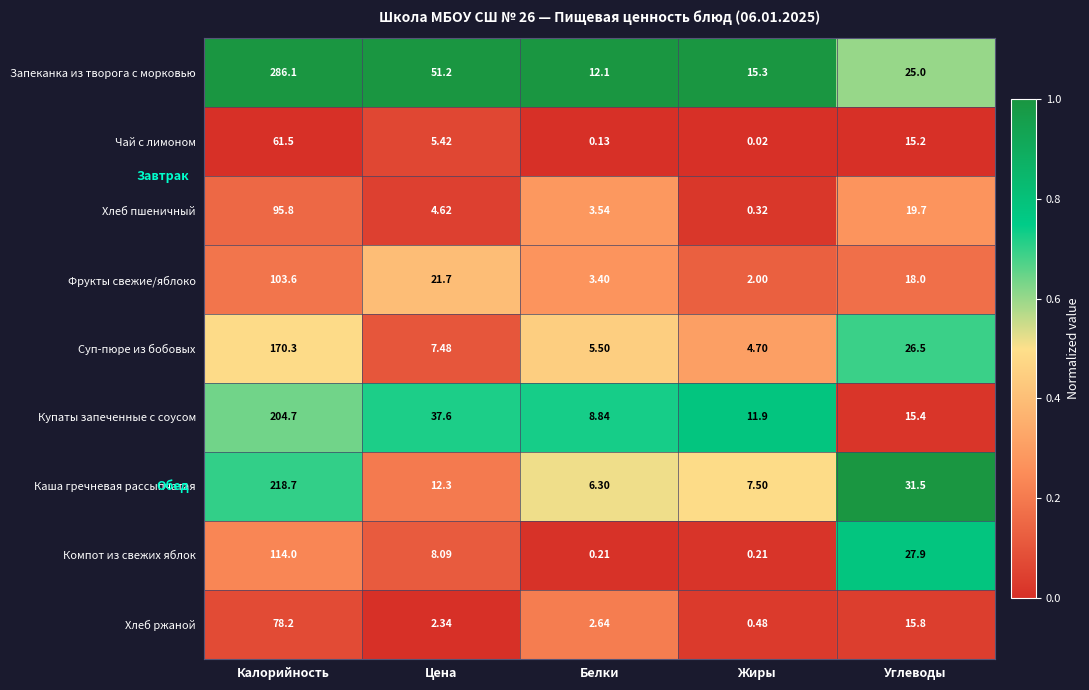

Rank the series by their maximum value, from lowest to highest.

Чай с лимоном, Хлеб ржаной, Хлеб пшеничный, Фрукты свежие/яблоко, Компот из свежих яблок, Суп-пюре из бобовых, Купаты запеченные с соусом, Каша гречневая рассыпчатая, Запеканка из творога с морковью